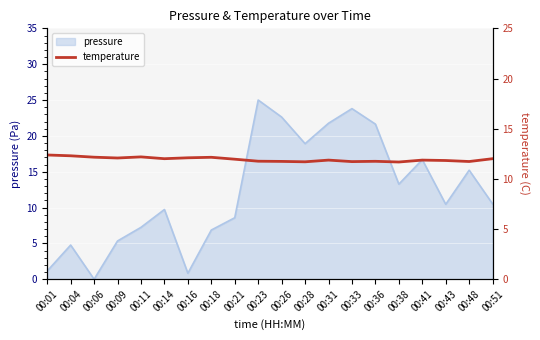

True or false: pressure has a value of 1.4 at 00:18.

False